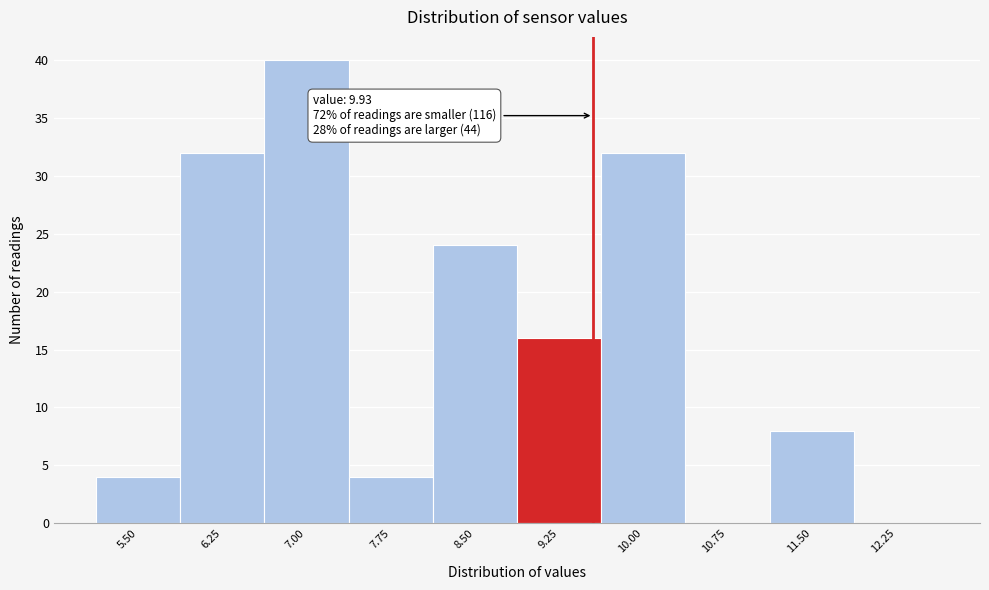

Reading right to left, transcribe all the data shown in this chart.

12.25=0	11.50=8	10.75=0	10.00=32	9.25=16	8.50=24	7.75=4	7.00=40	6.25=32	5.50=4